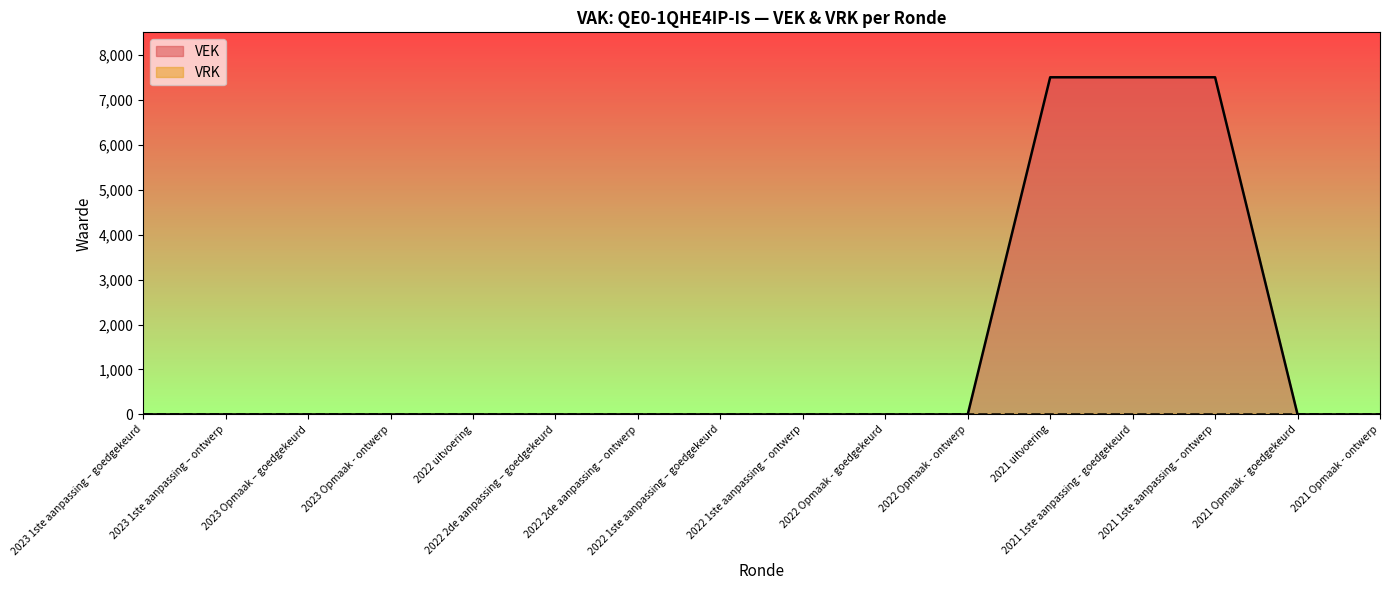

What is the difference between the second highest and second lowest values?

7500